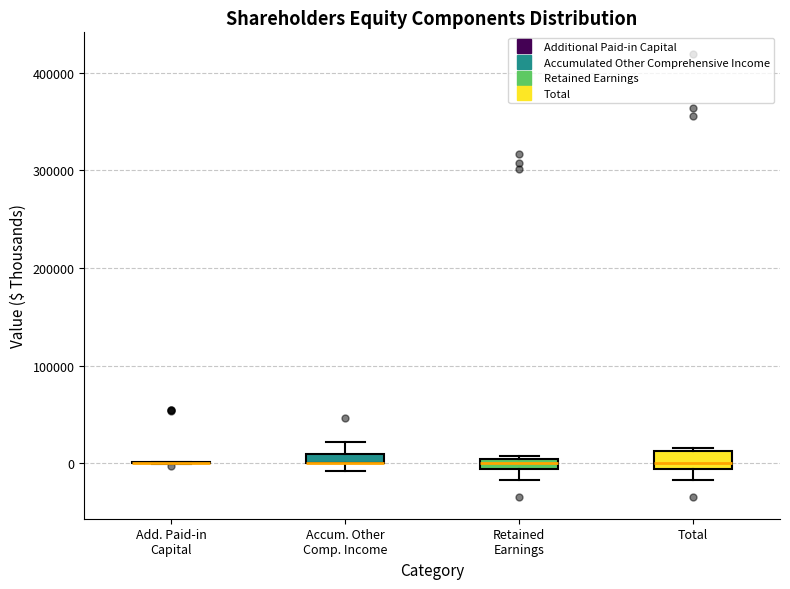

Where is the upper edge of the box for Retained Earnings on the y-axis? The values are not printed on the chart, so give them approximately, as read against the axis.

0